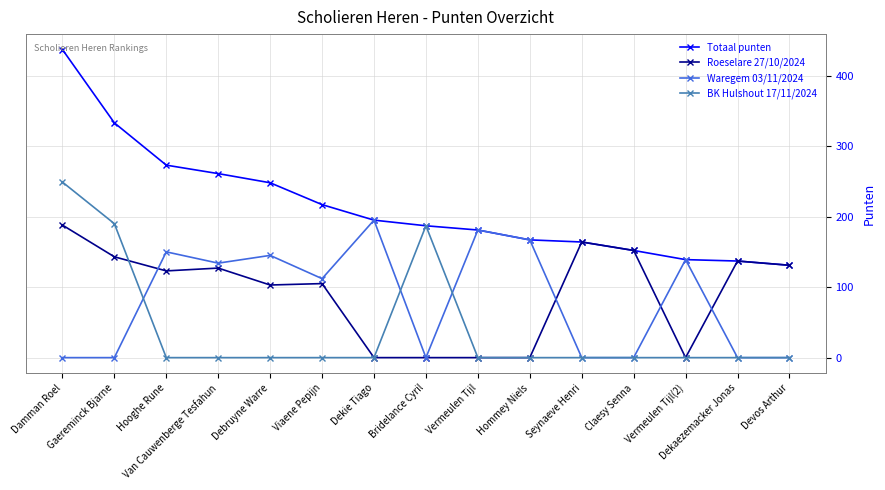

What is the difference between the maximum and minimum values in the Totaal punten series?

306